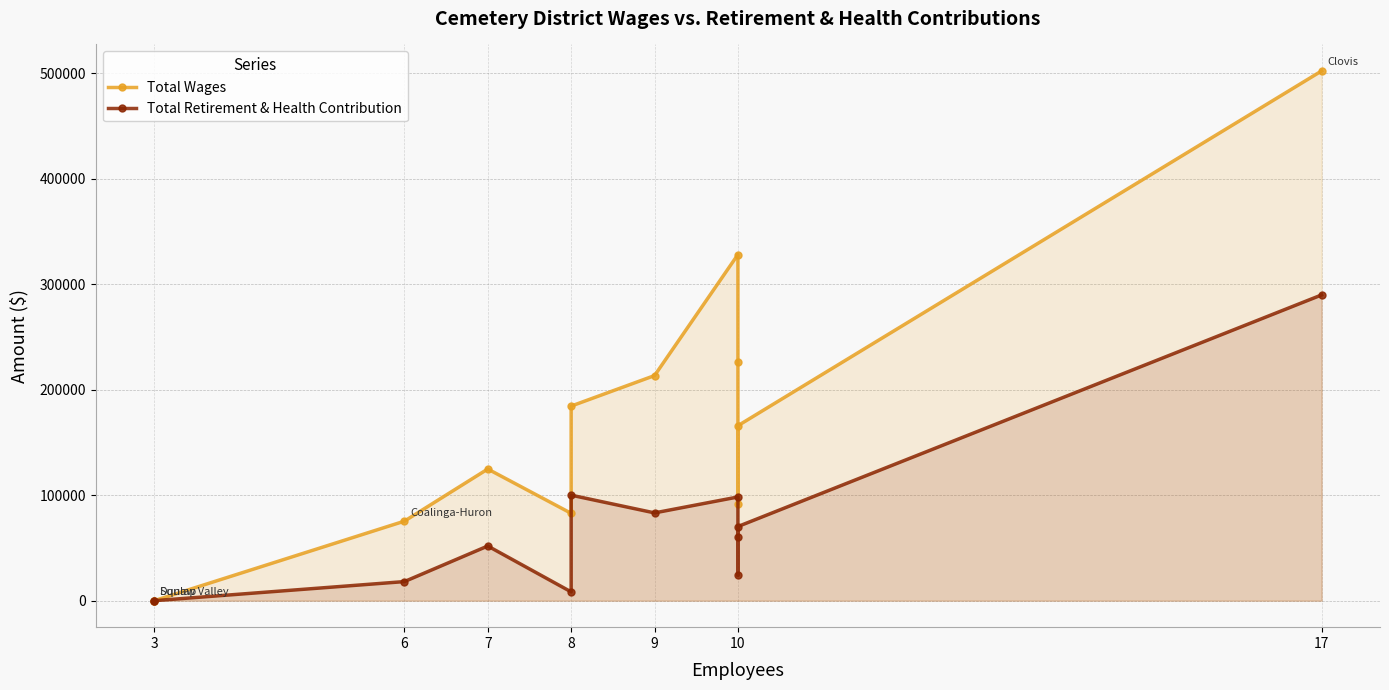

Rank the series by their maximum value, from highest to lowest.

Total Wages, Total Retirement & Health Contribution